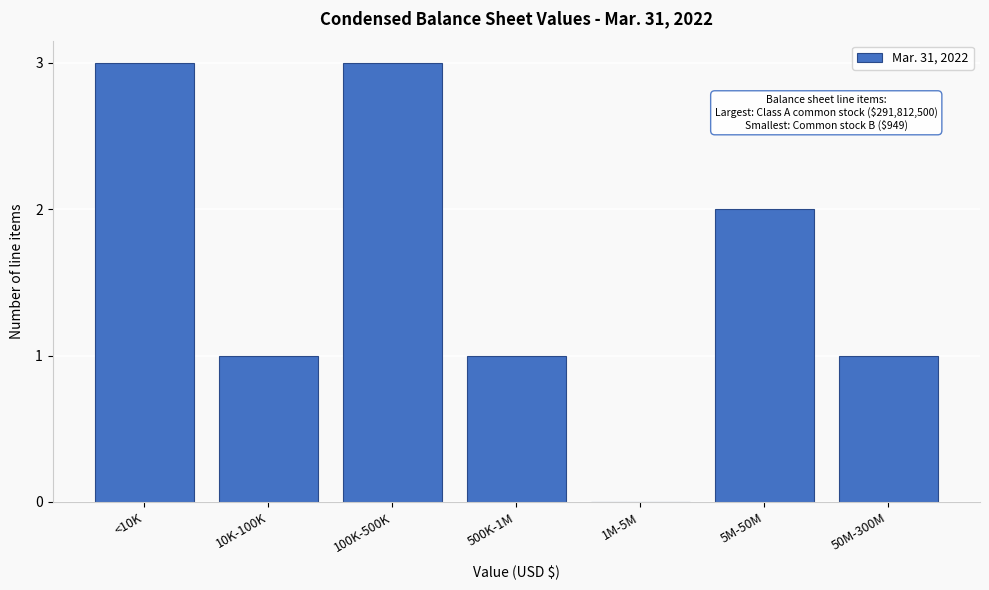

Reading left to right, transcribe all the data shown in this chart.

<10K=3	10K-100K=1	100K-500K=3	500K-1M=1	1M-5M=0	5M-50M=2	50M-300M=1